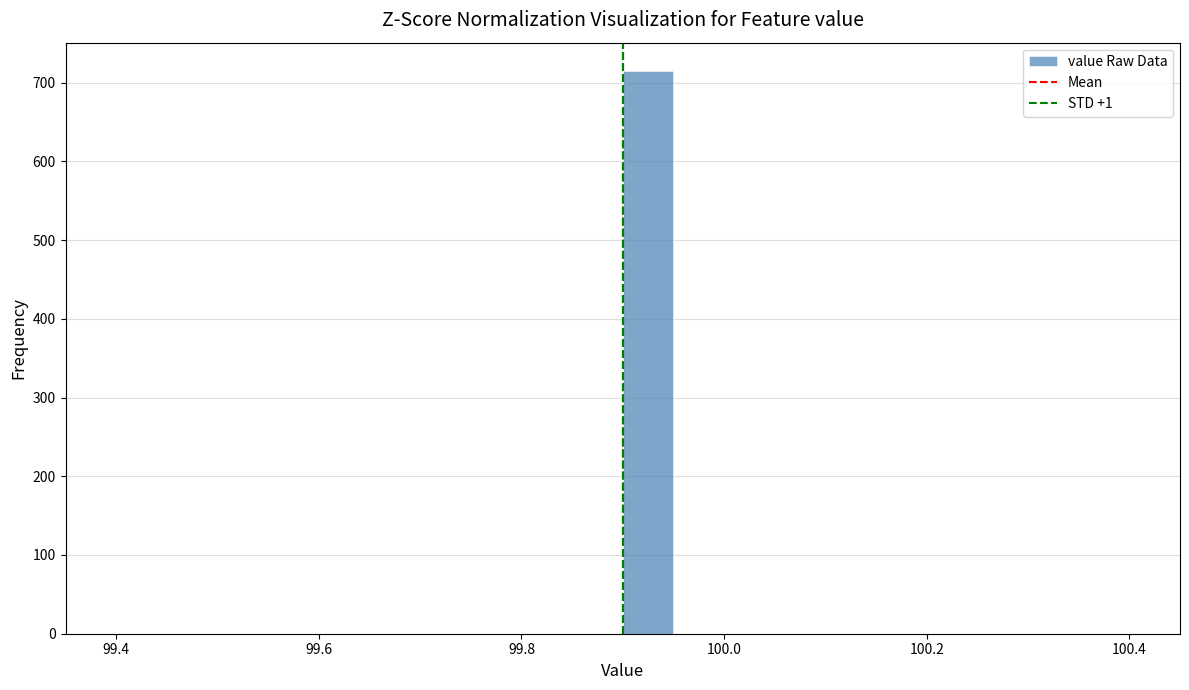

Read against the x-axis, roughly where is the centre of the tallest bar?

99.92